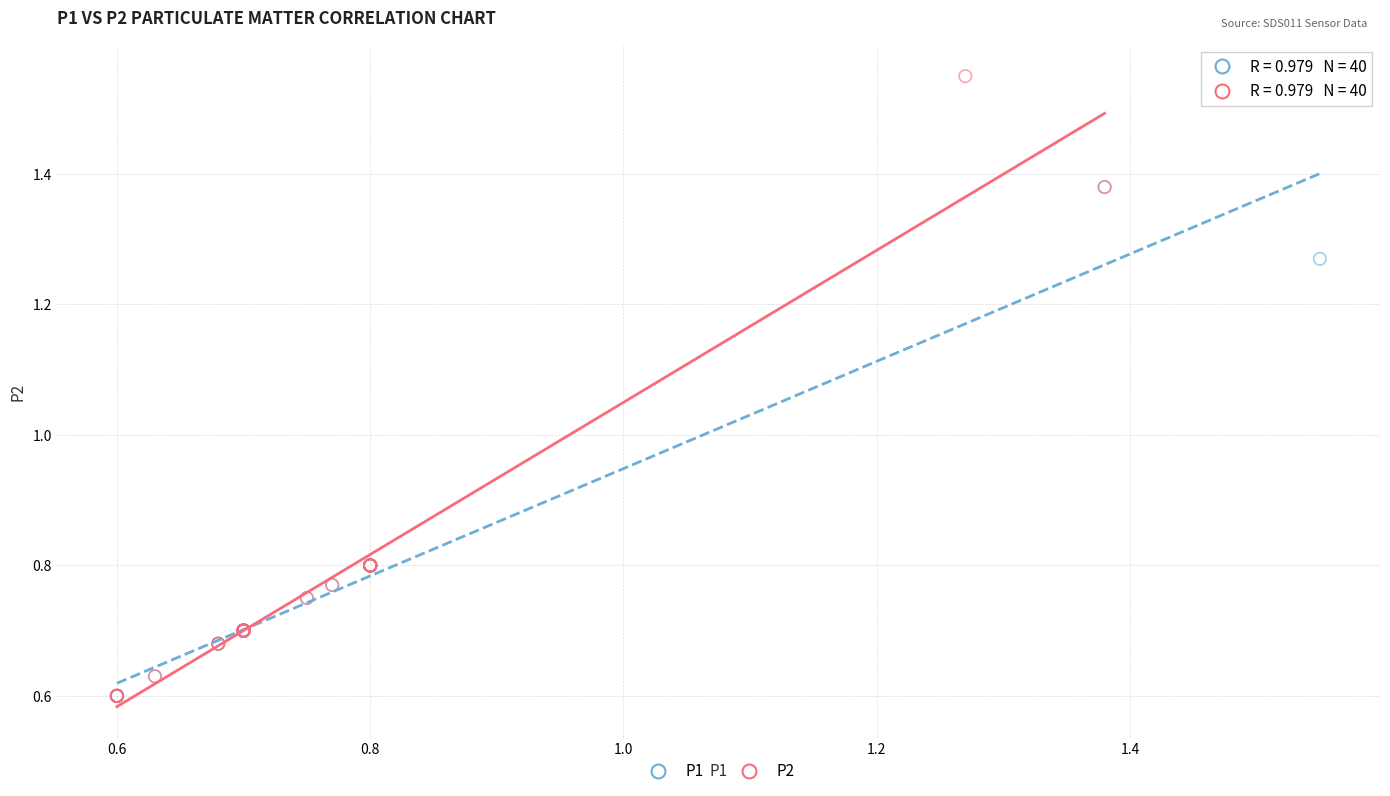

Which series has the widest spread of Y values?

P2